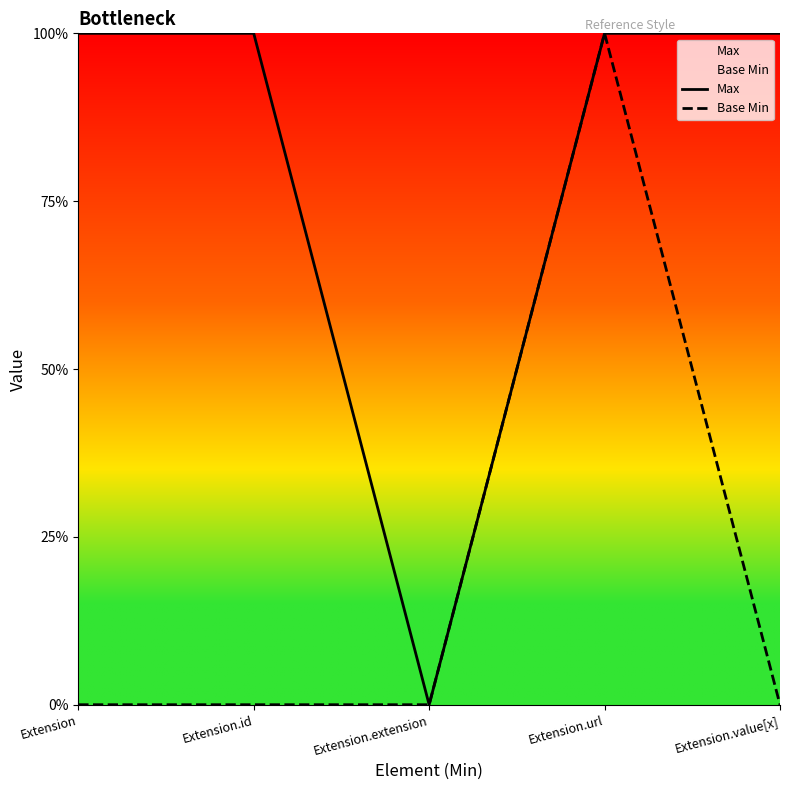

Which series has the largest total across all categories?

Max